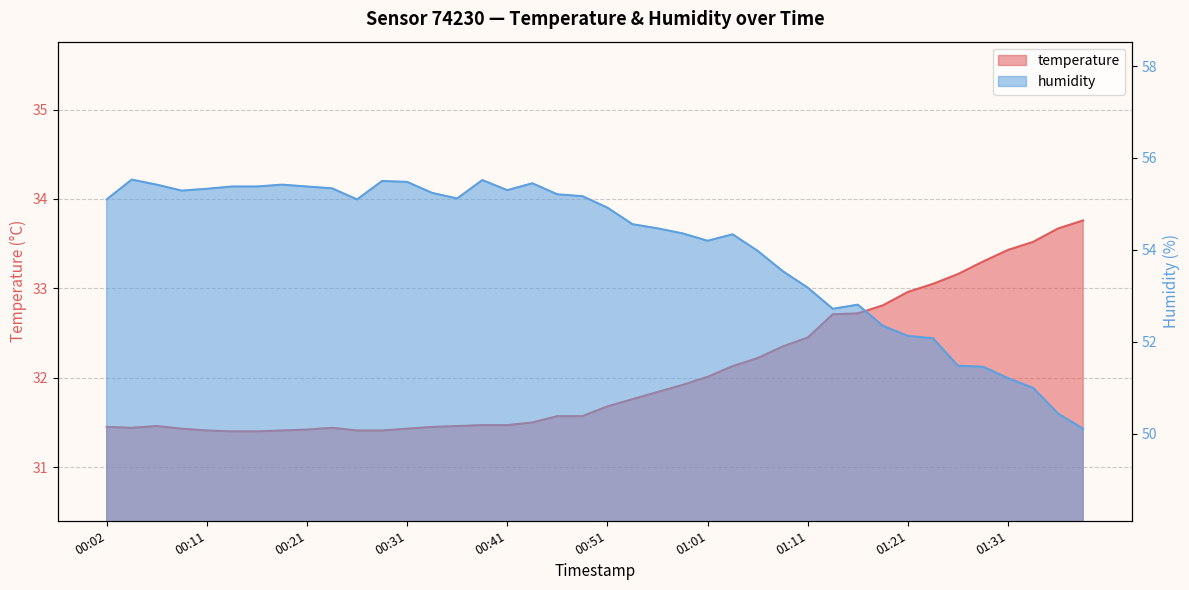

What is the greatest value displayed?

55.5